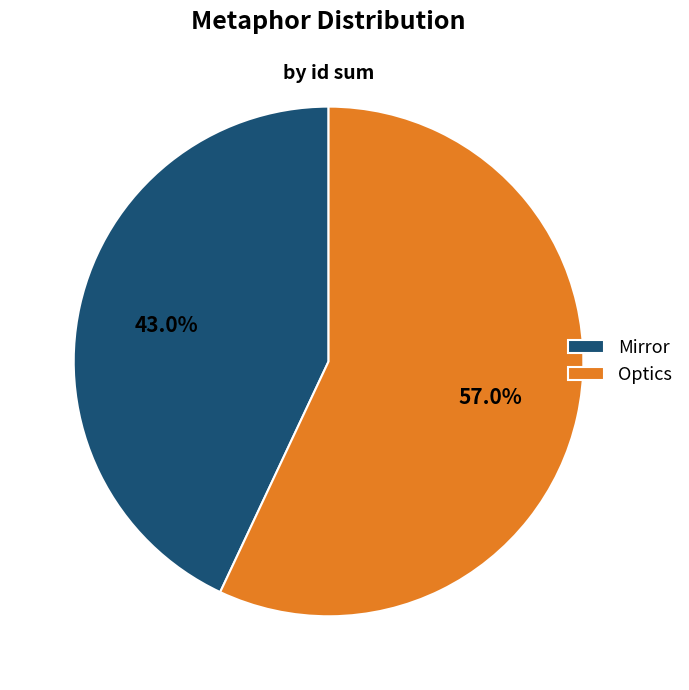

Does any single category account for the majority?

Yes